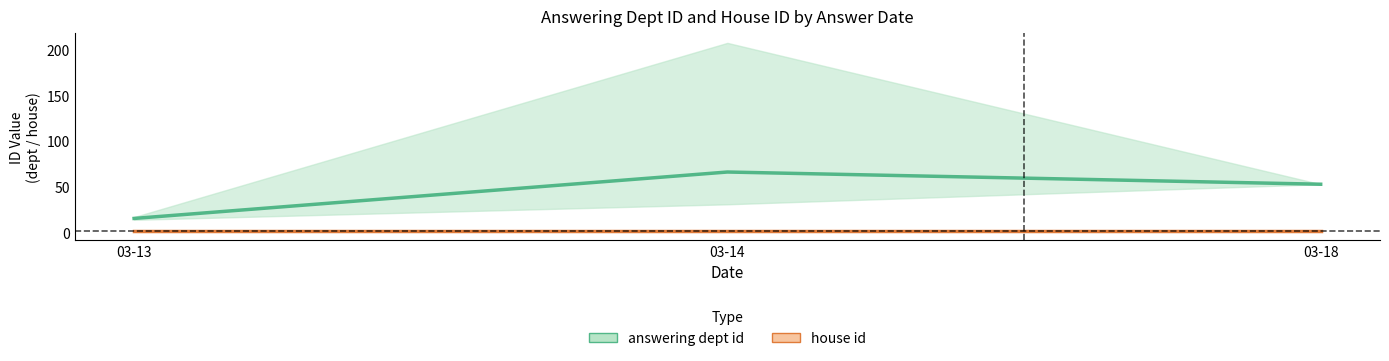

Between 03-13 and 03-14, which series saw the biggest shift?

answering dept id